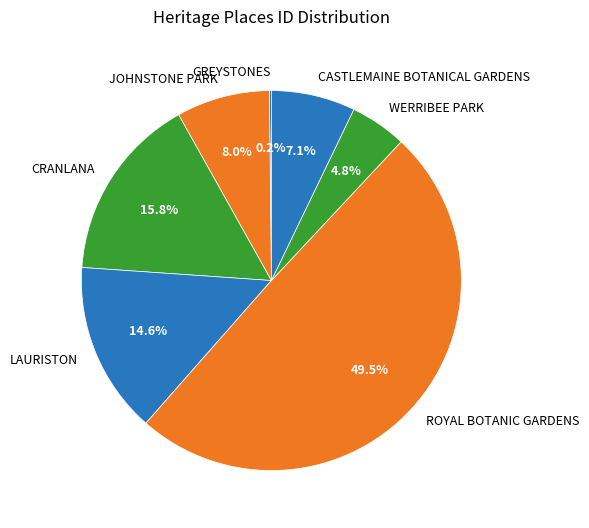

Which has a higher value, WERRIBEE PARK or ROYAL BOTANIC GARDENS?

ROYAL BOTANIC GARDENS